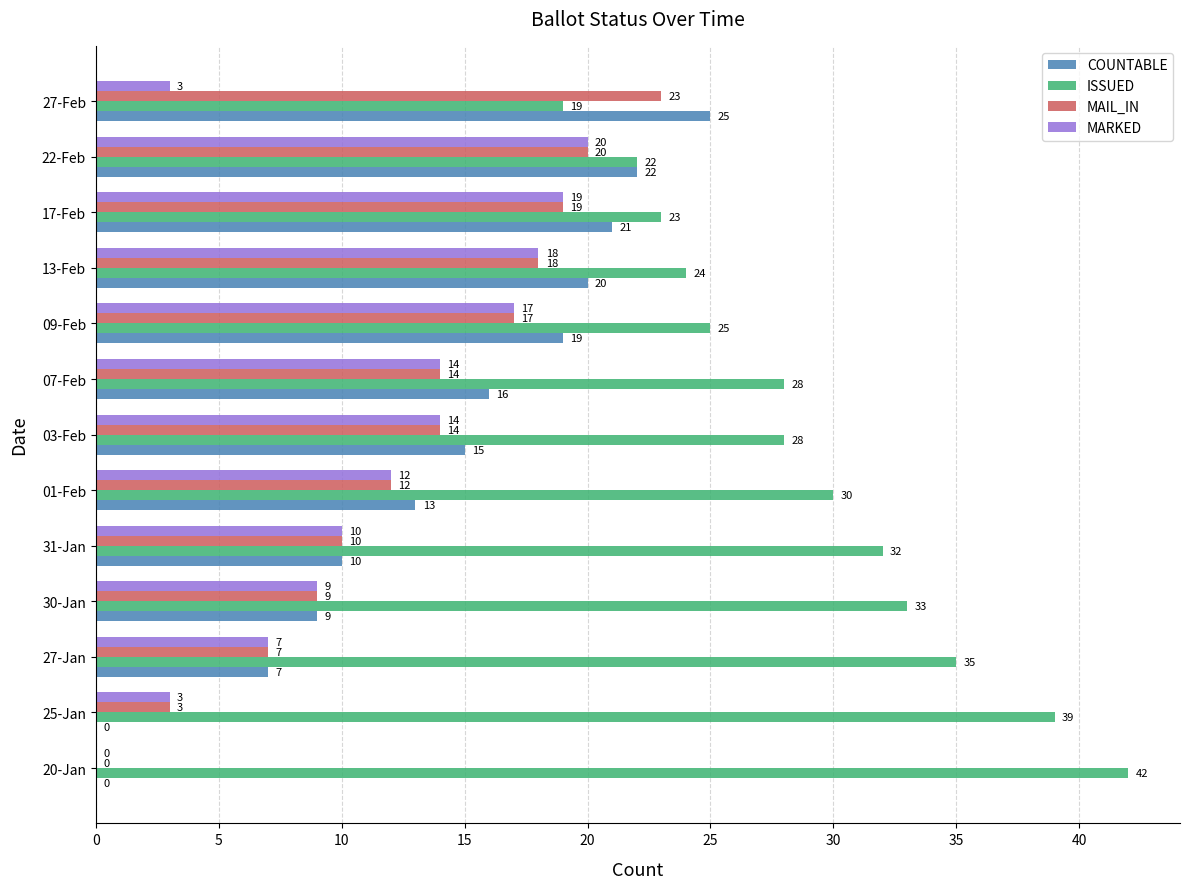

The value of MARKED at 22-Feb is 7. True or false?

False